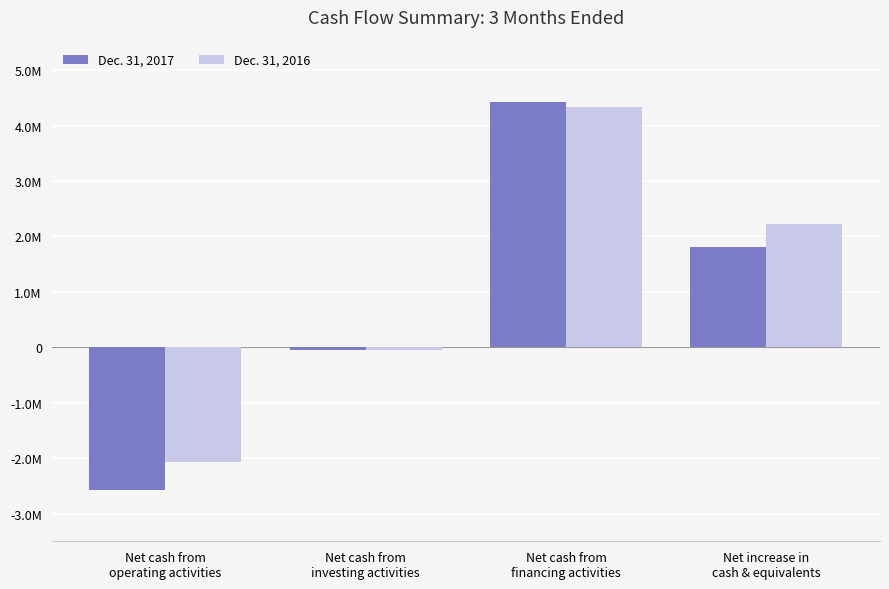

Rank the series by their average value, from lowest to highest.

Dec. 31, 2017, Dec. 31, 2016